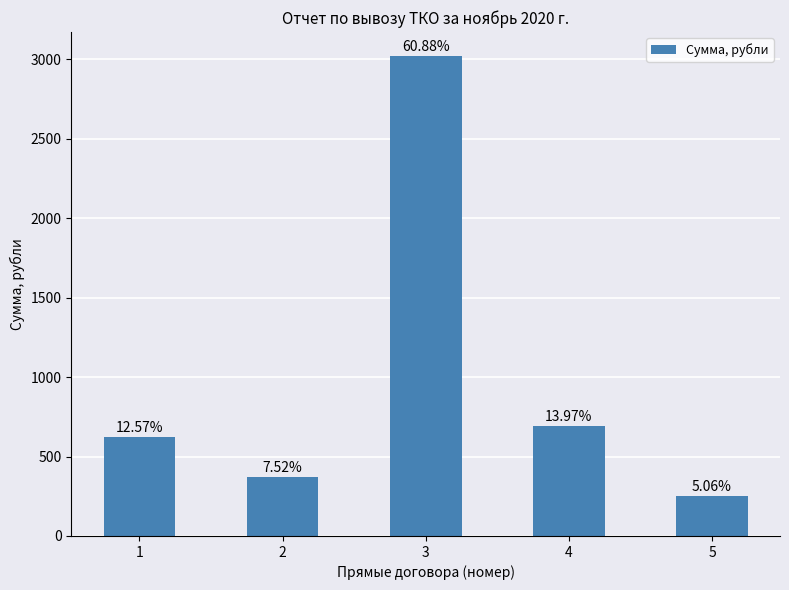

Are the bars grouped side by side (vs. stacked)?

No